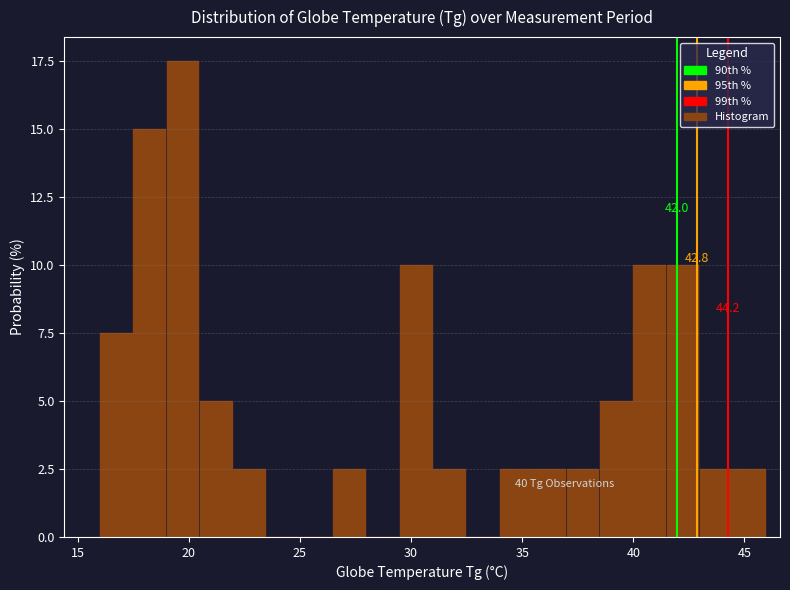

Read against the x-axis, roughly where is the centre of the tallest bar?

19.5